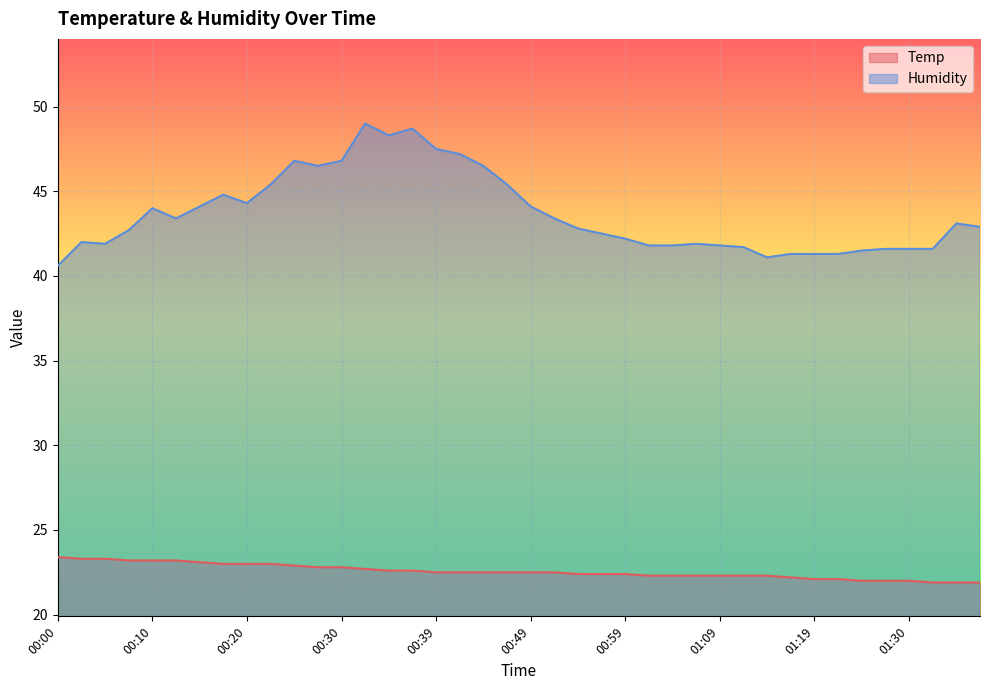

How many values in the Temp series exceed 22?

34